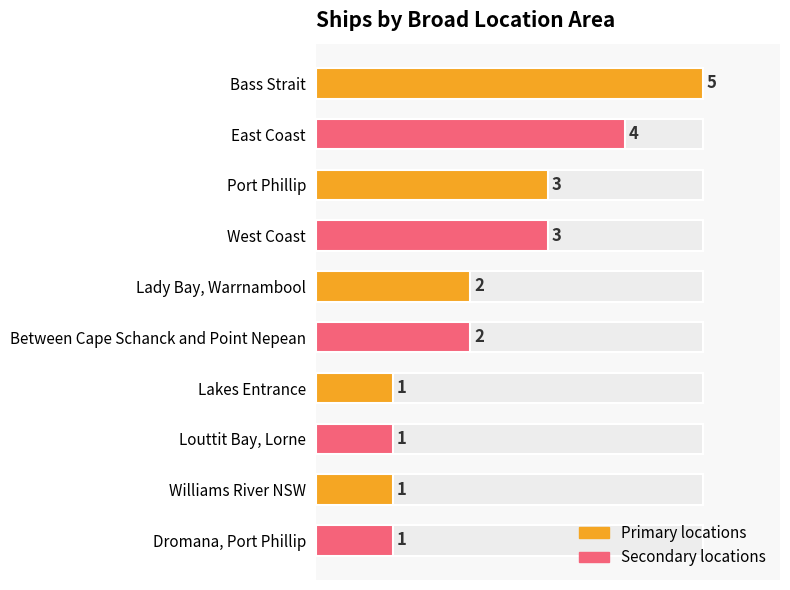

What is the maximum value shown in the chart?

5